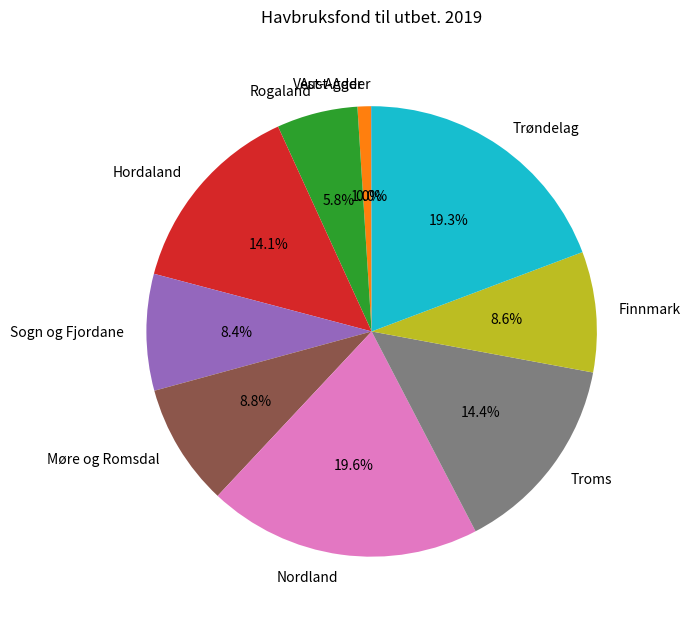

What is the ratio of the value at Sogn og Fjordane to the value at Troms?

0.6